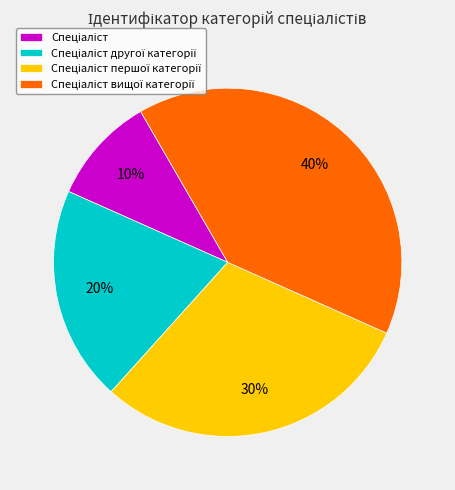

Does any single category account for the majority?

No